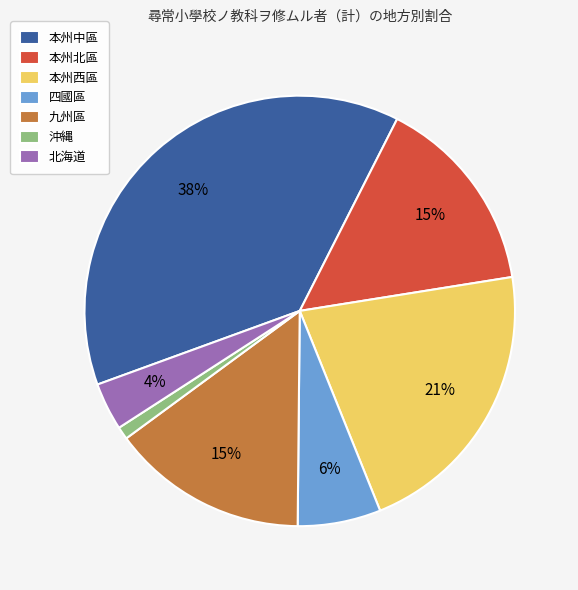

Which has a higher value, 本州西區 or 沖縄?

本州西區